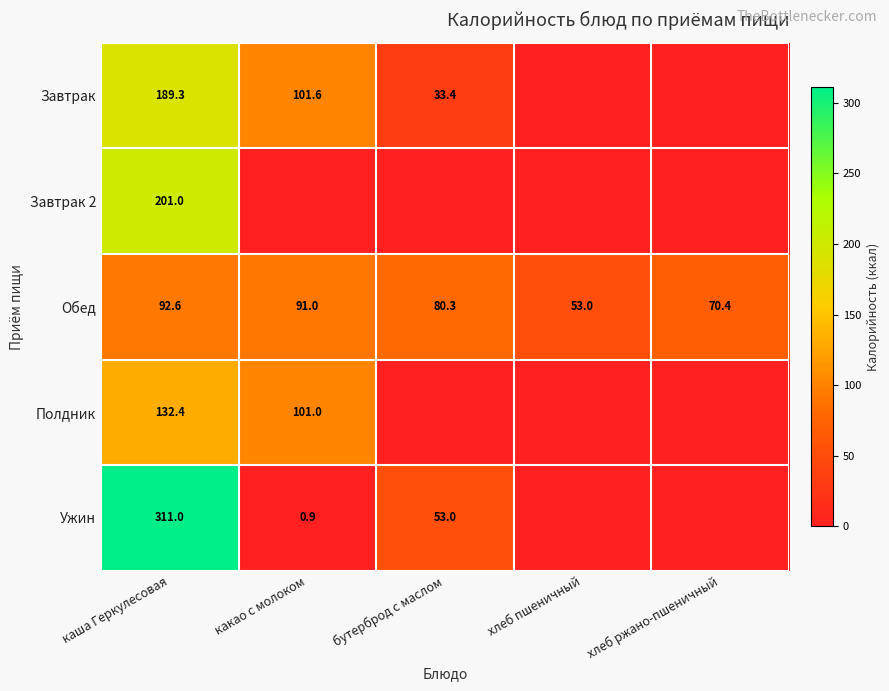

What is the sum of all Обед values?

387.3